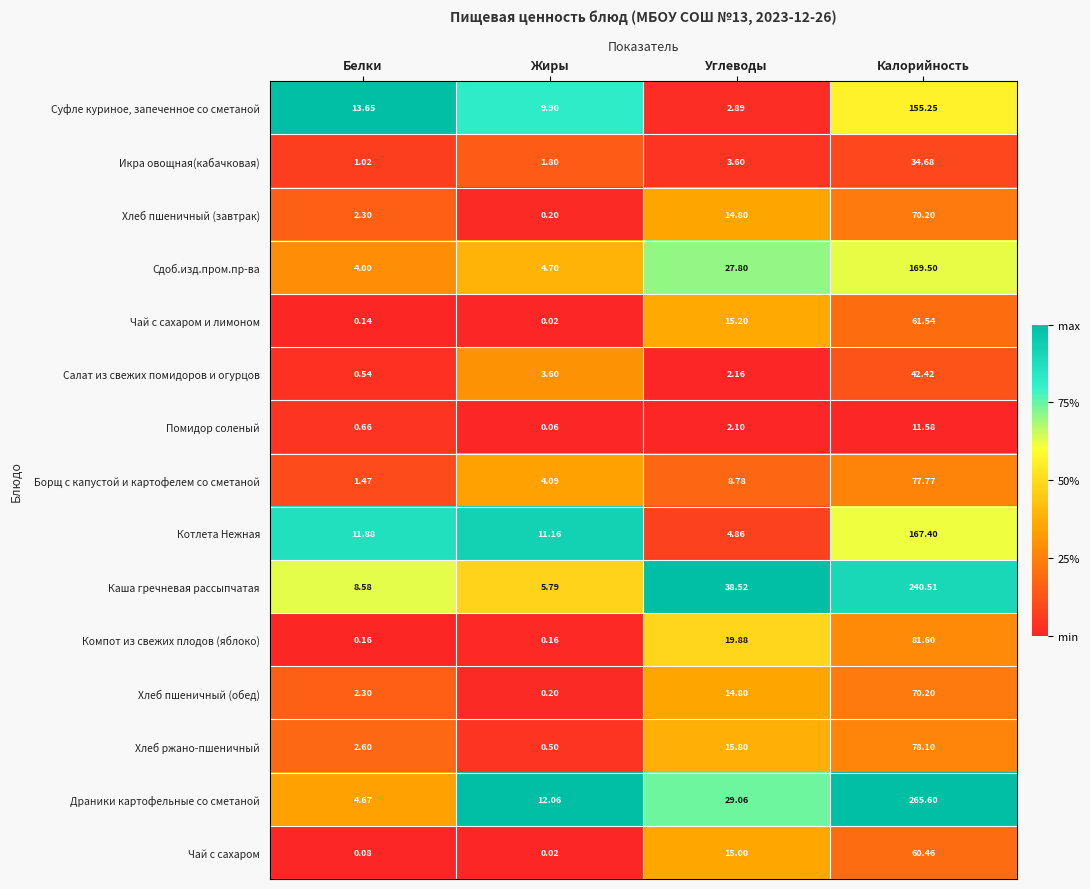

Which series has the largest total across all categories?

Драники картофельные со сметаной